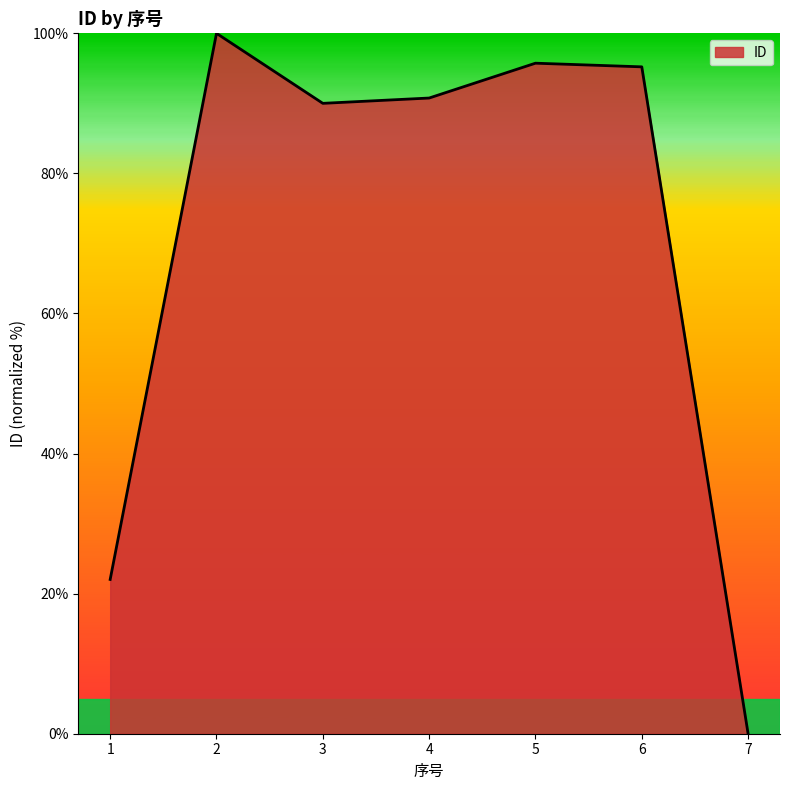

Read the value at 1.

22.0